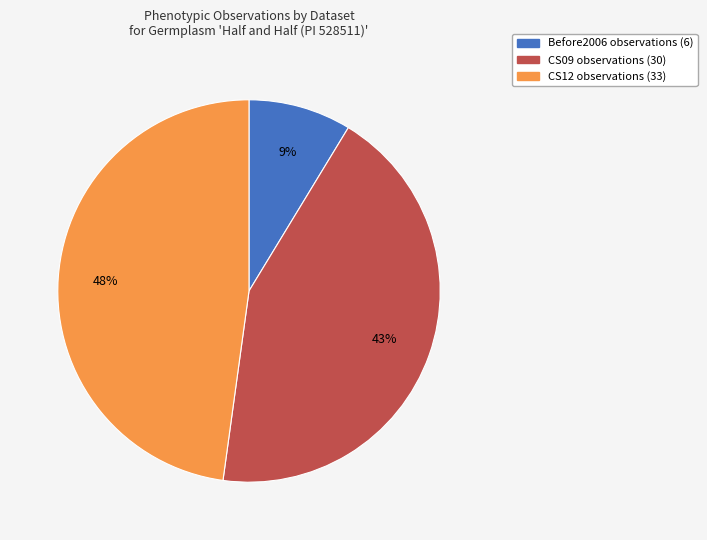

Approximately how many times larger is the value at CS09 compared to CS12?

0.9